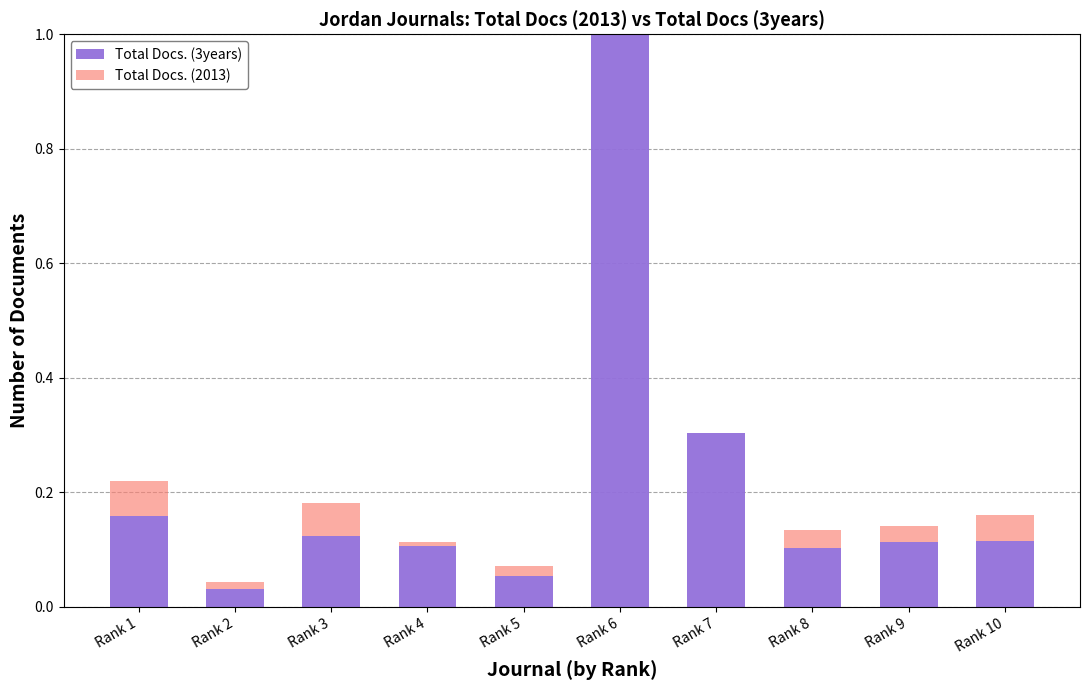

Count the number of categories in the chart.

10